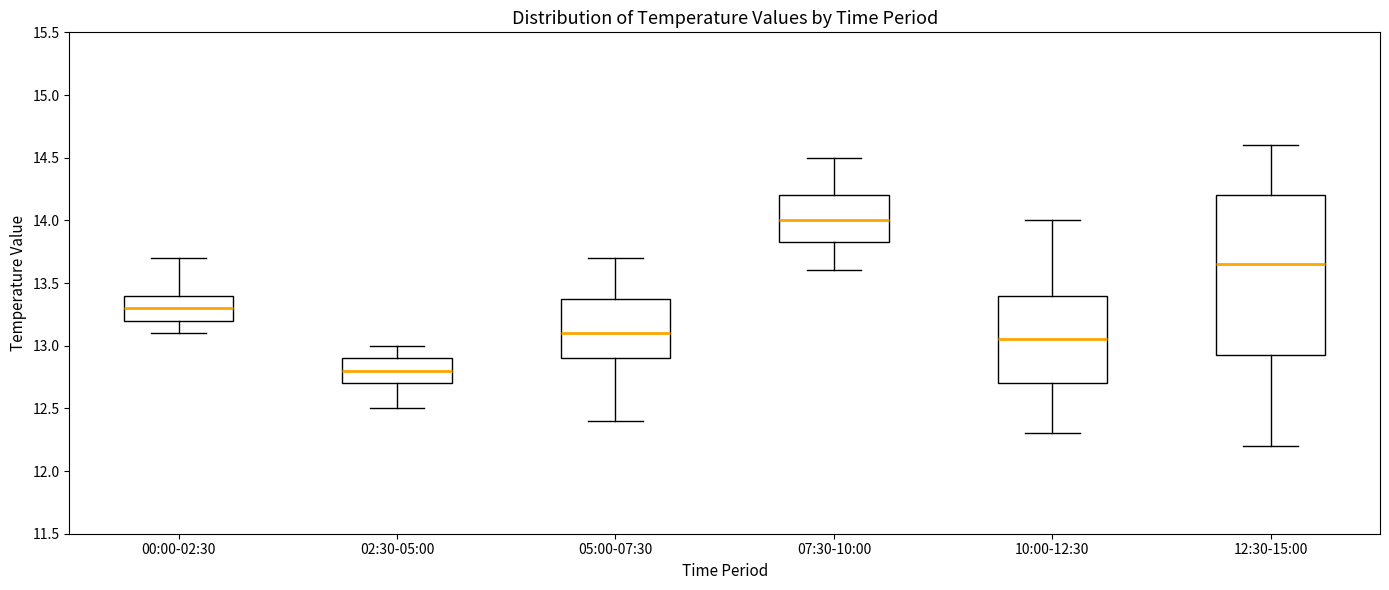

Where is the lower edge of the box for 00:00-02:30 on the y-axis? The values are not printed on the chart, so give them approximately, as read against the axis.

13.20